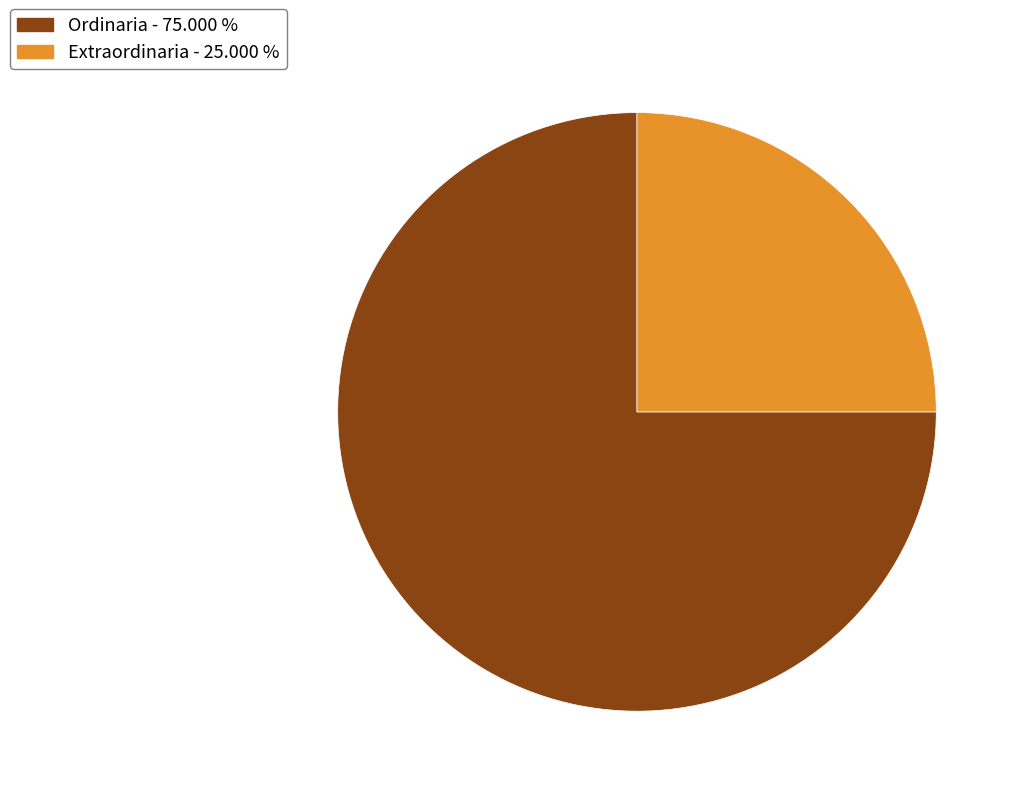

Is there any slice that represents more than half of the pie?

Yes